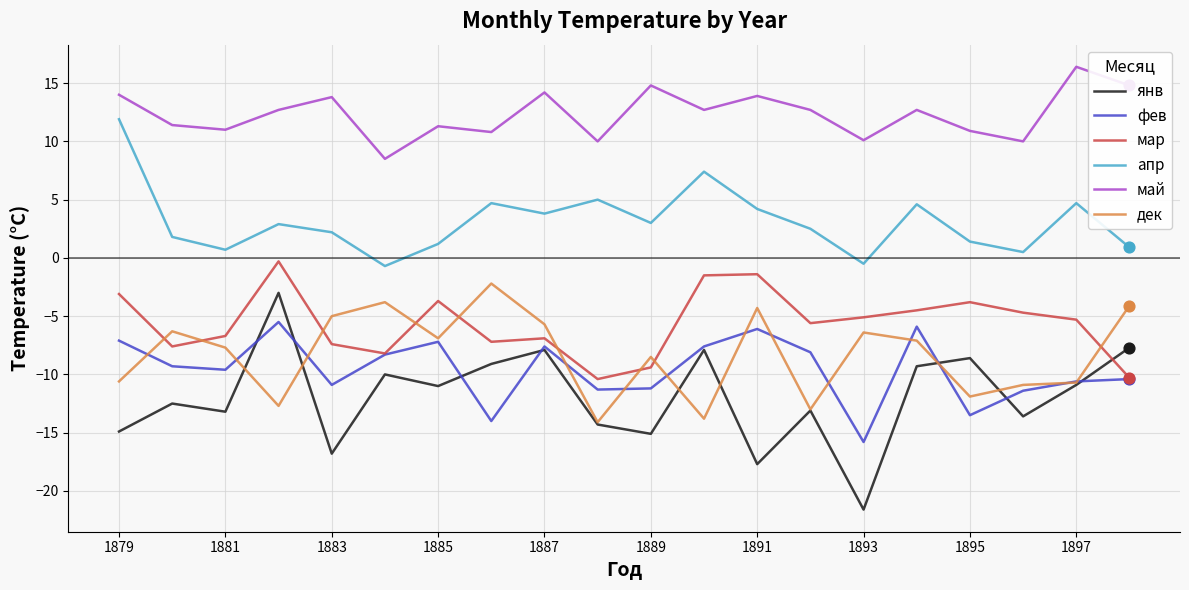

Which series has the widest spread of values?

янв